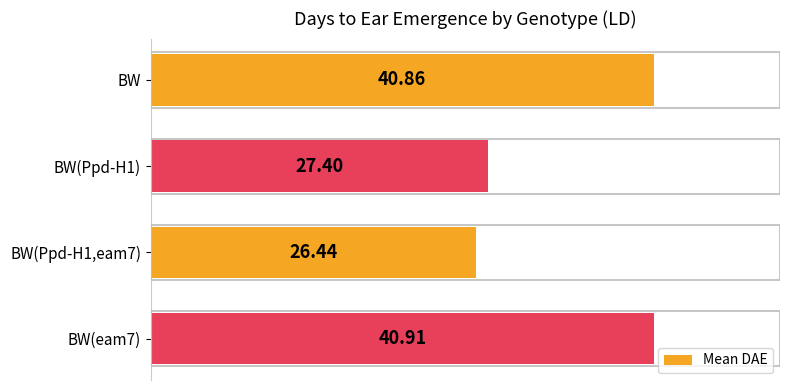

What is the ratio of the value at BW(eam7) to the value at BW(Ppd-H1)?

1.5